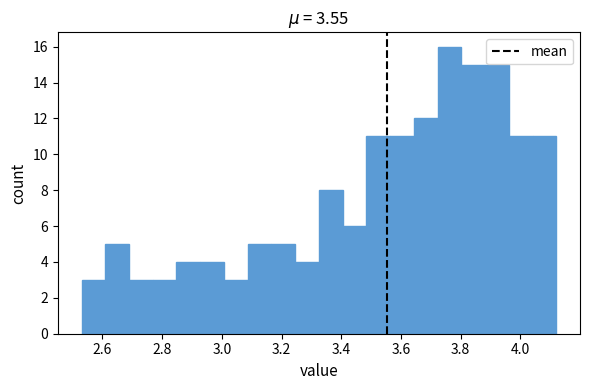

Around what value on the x-axis is the tallest bar? Give the approximate position of its centre, as read against the axis.

3.76